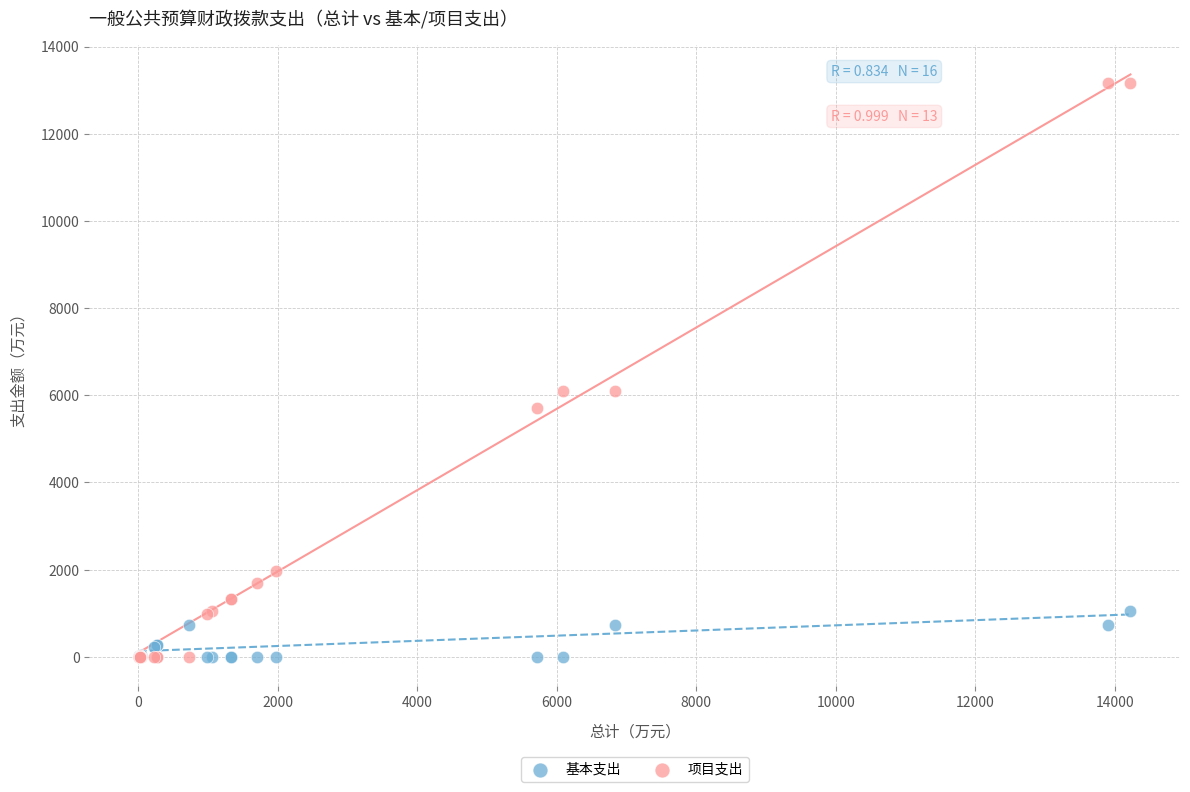

Which series reaches the maximum Y coordinate?

项目支出